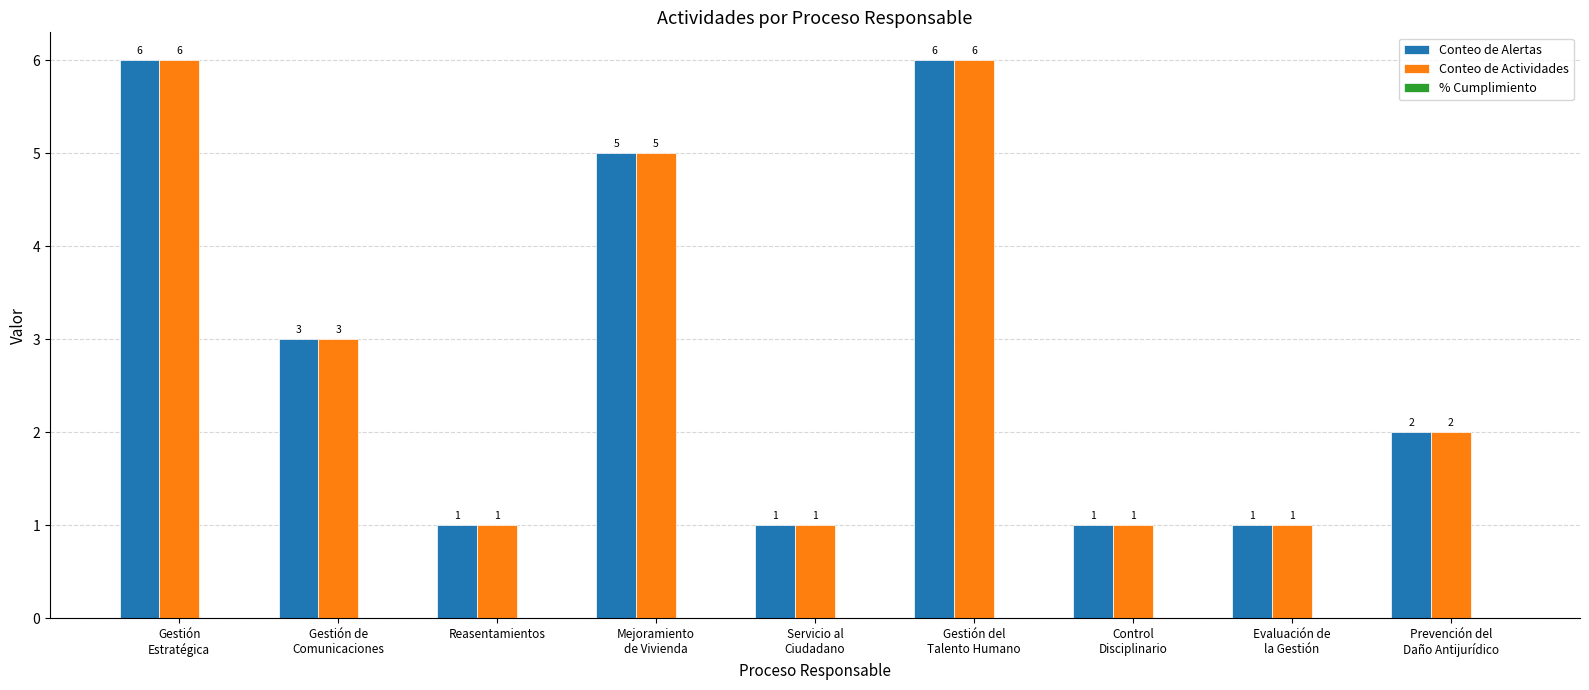

True or false: Conteo de Alertas has a value of 1 at Reasentamientos.

True